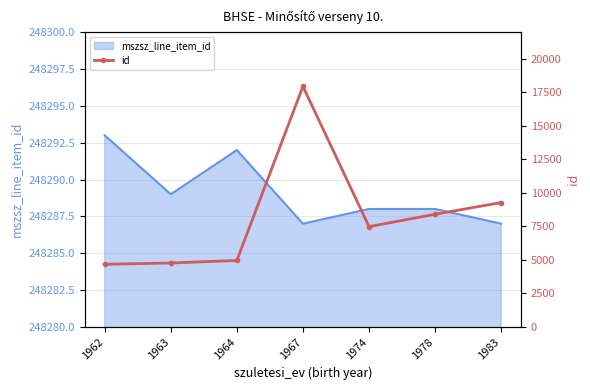

Where is the first local minimum?

1974